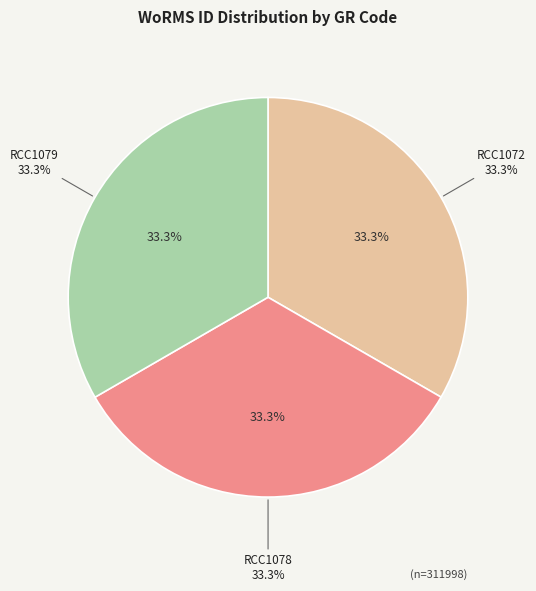

To the nearest percent, what is the combined percentage of RCC1072 and RCC1079?

67%